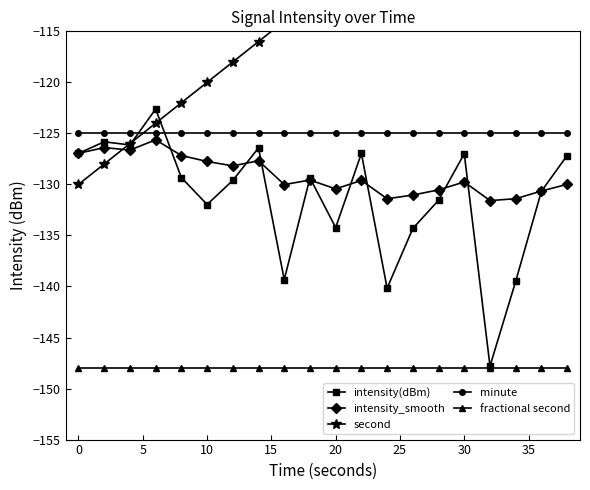

The fractional second series shows -148.0 at 30. True or false?

True